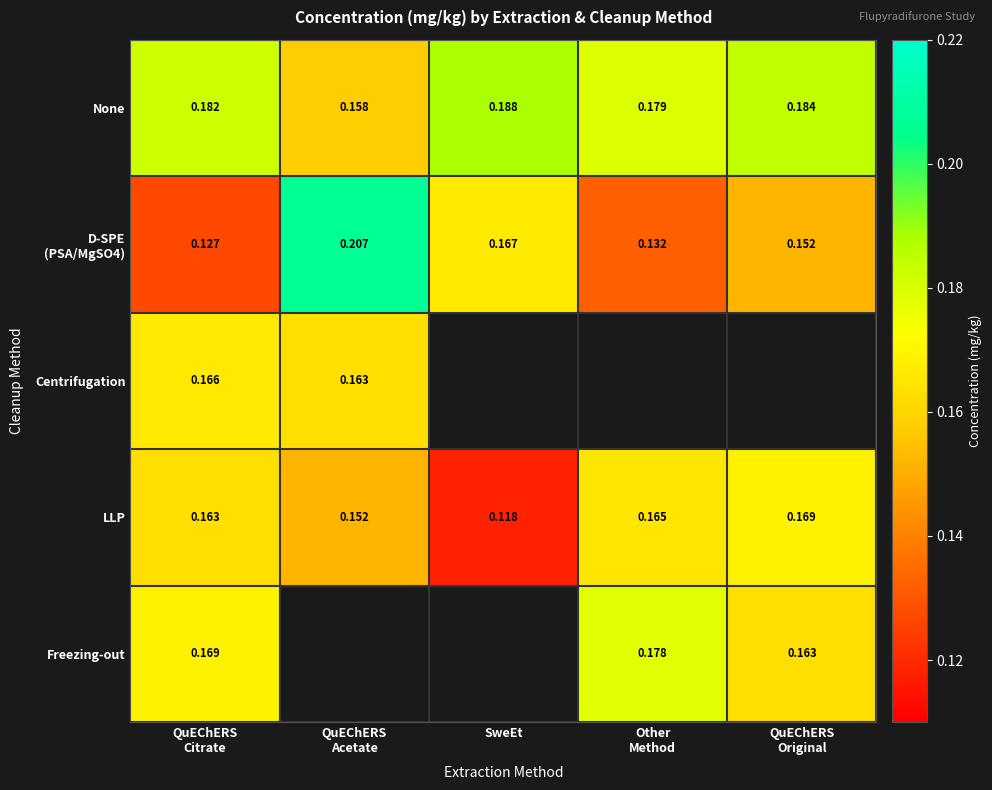

What is the average value of the None series?

0.2